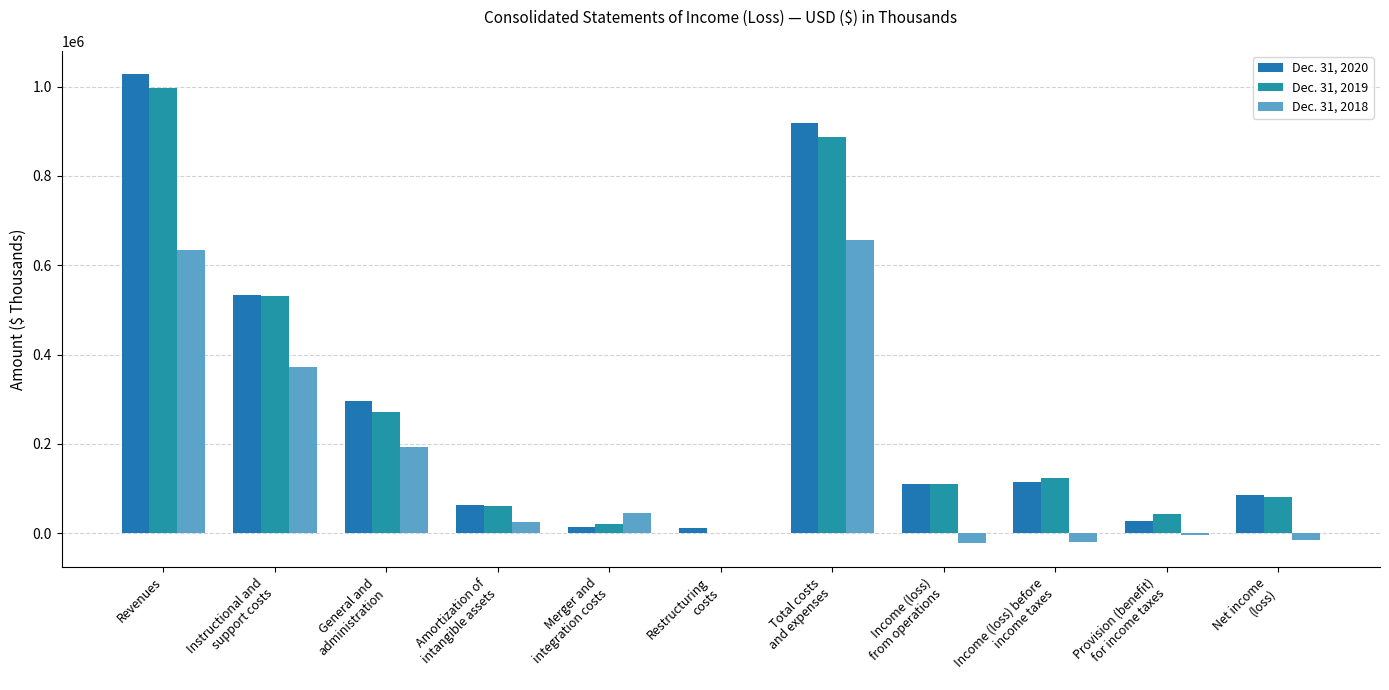

What is the label of the 2nd bar from the right?

Provision (benefit)
for income taxes